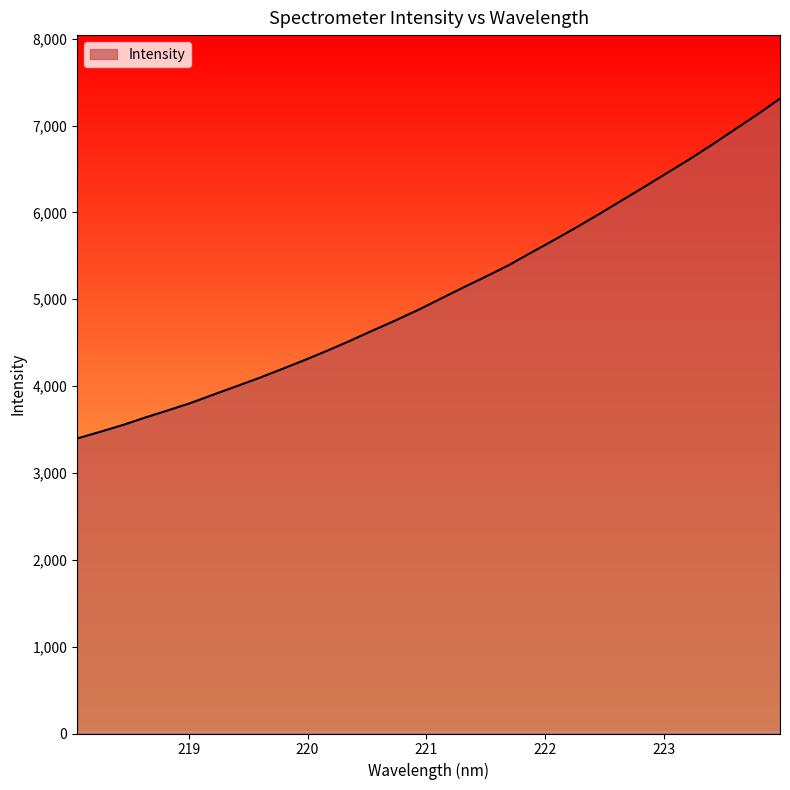

The chart shows a value of 3996.8 at 219.3979. True or false?

True